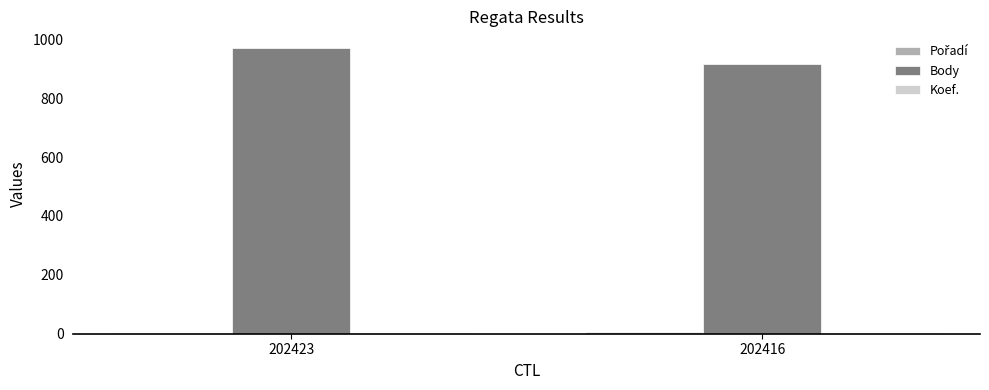

What is the maximum value shown in the chart?

969